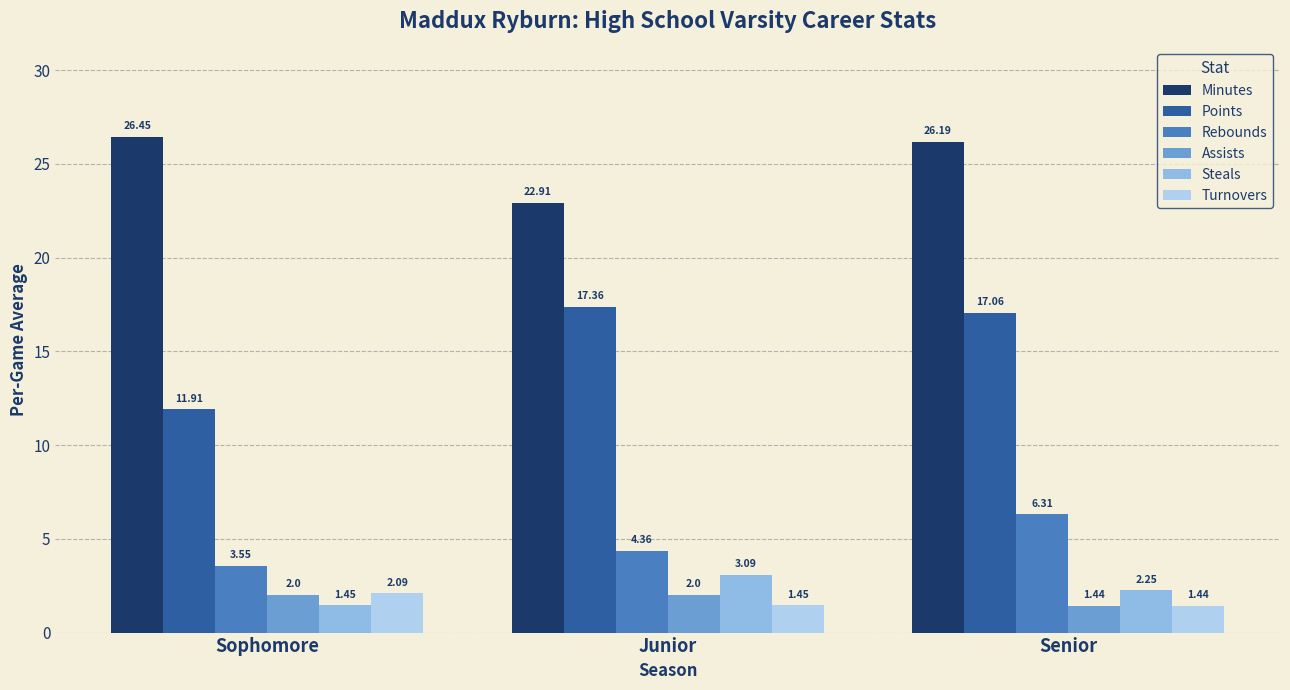

How many categories are shown in the chart?

3